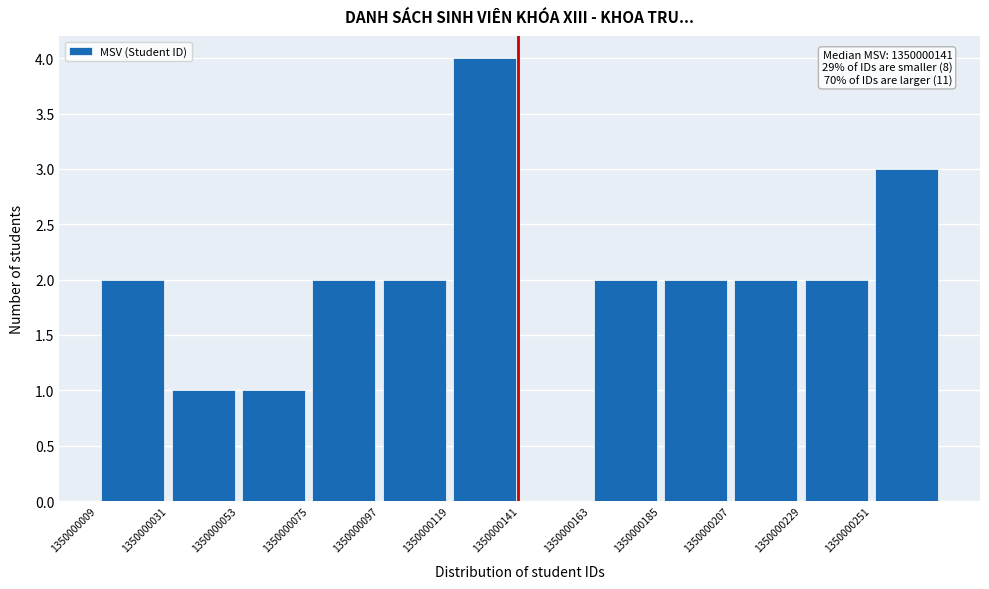

Over which range of the x-axis is the bar tallest?

1350000120 to 1350000140